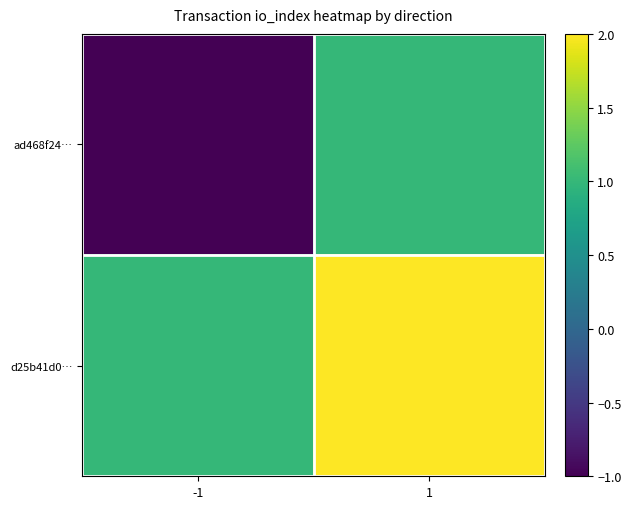

Which series has the largest total across all categories?

d25b41d0…